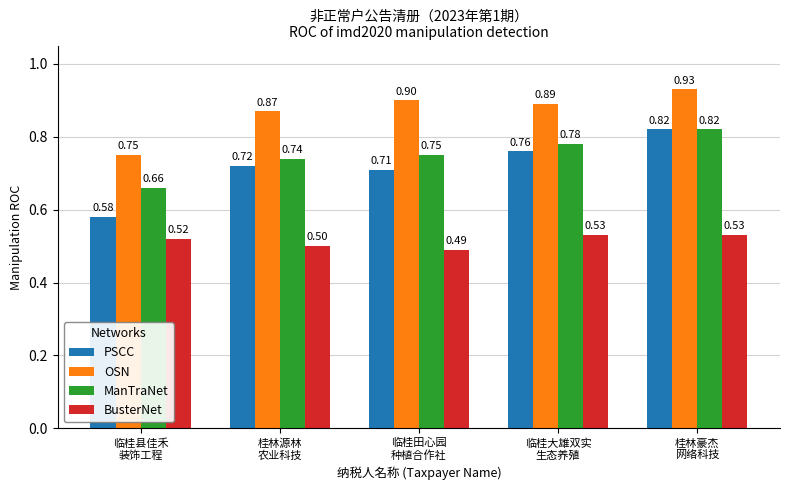

Which series has the largest range (max minus min)?

PSCC